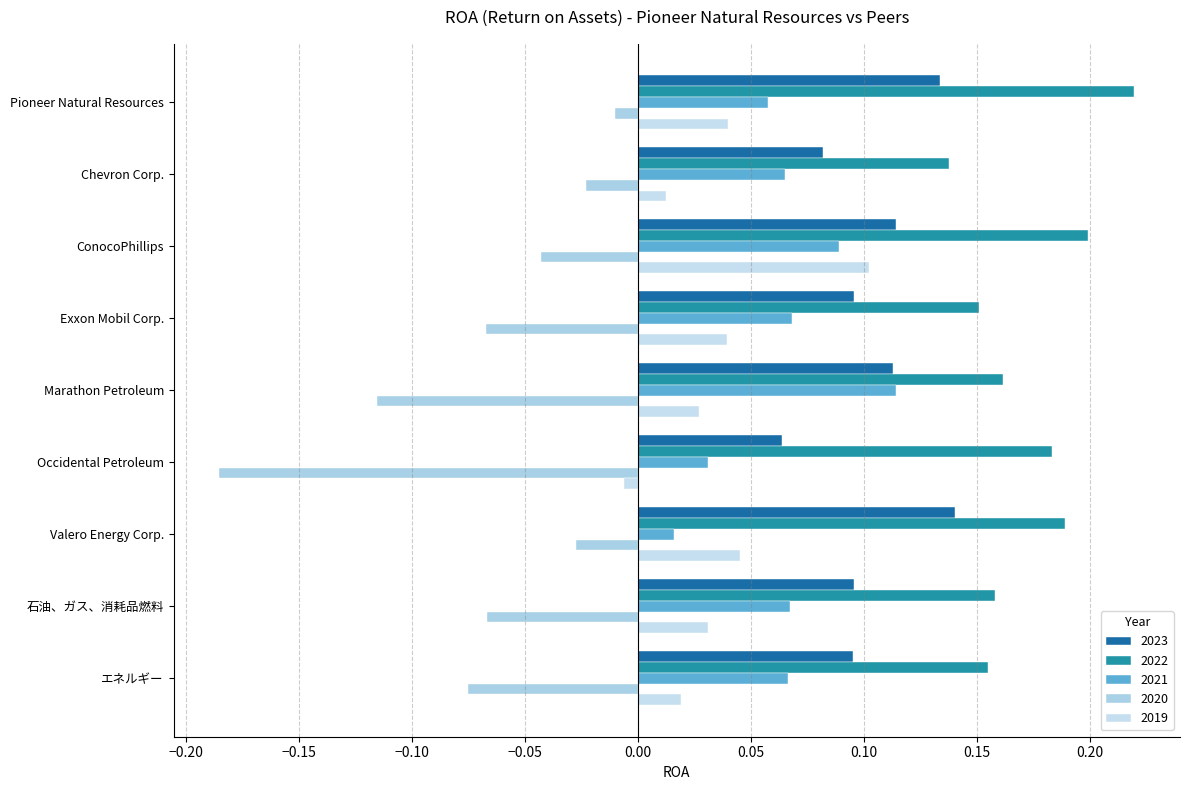

How many categories are shown in the chart?

9